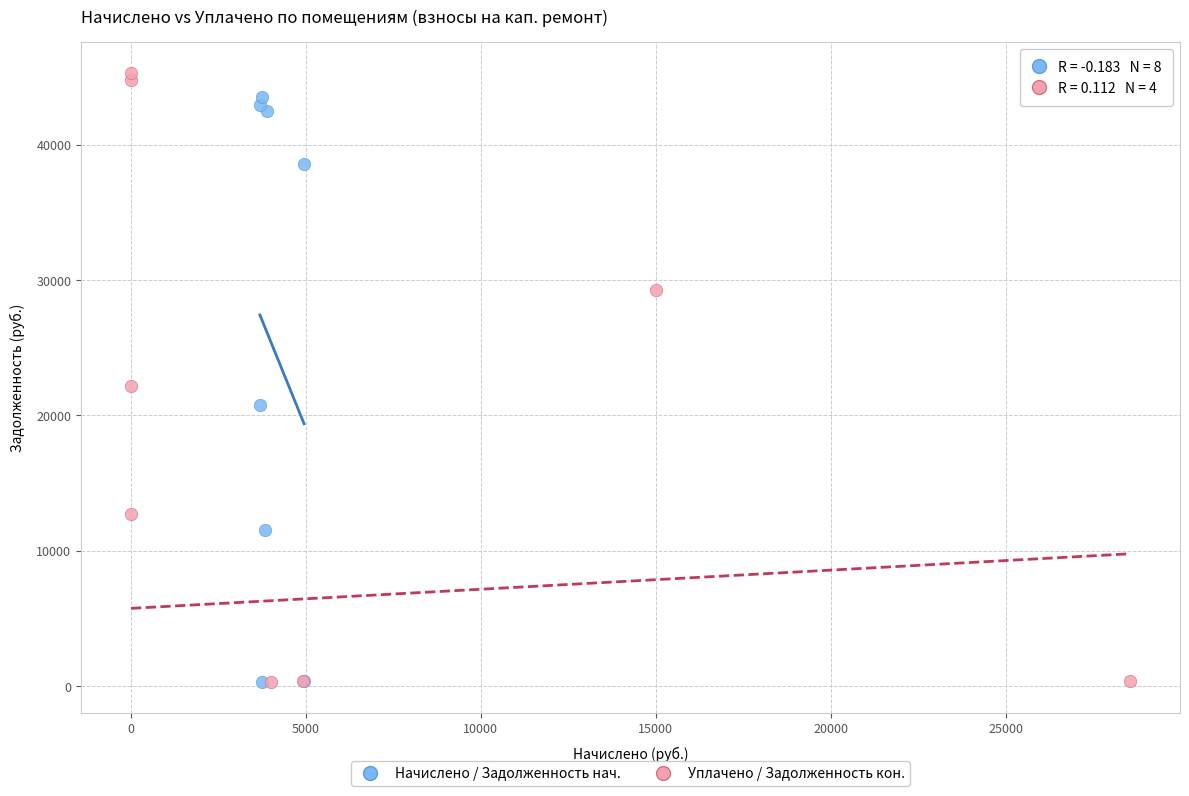

What are all the series names shown in the legend?

Начислено / Задолженность нач., Уплачено / Задолженность кон.